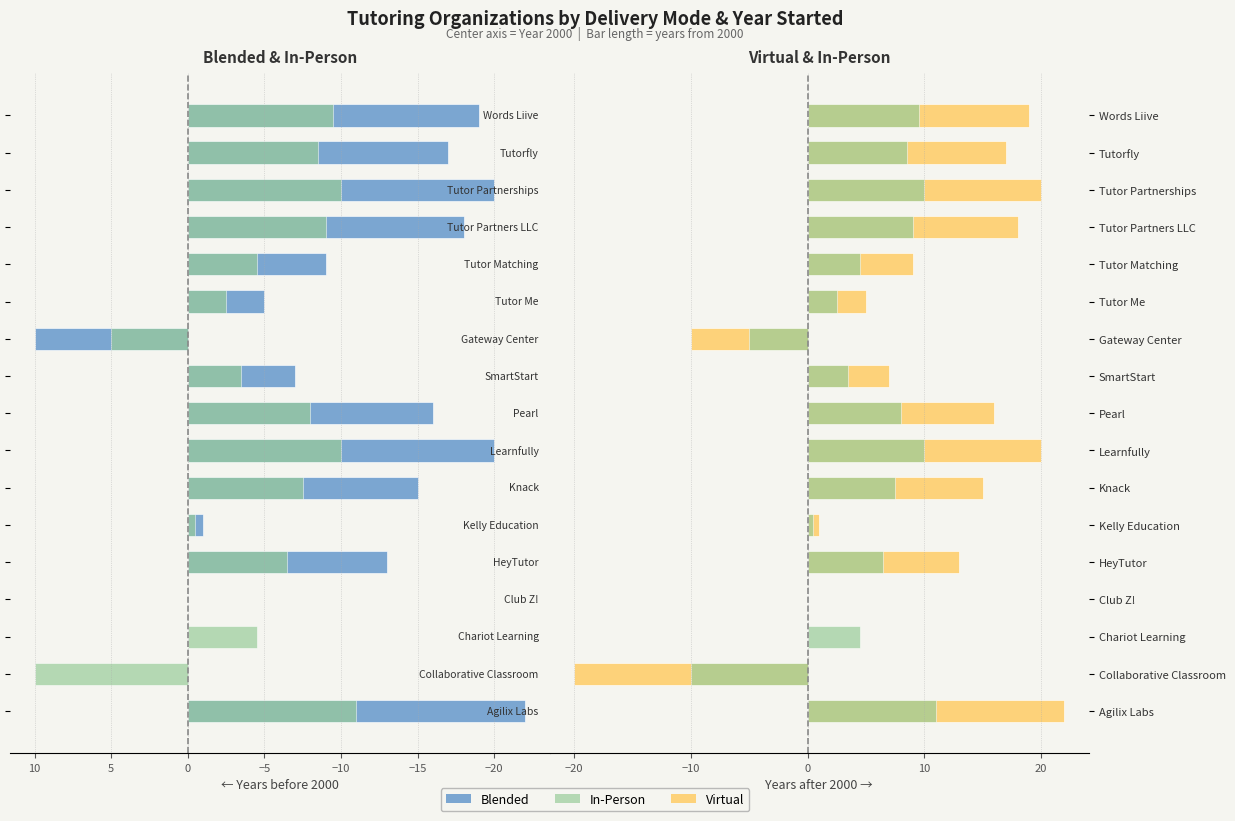

What are all the series names shown in the legend?

Blended, In-Person, Virtual